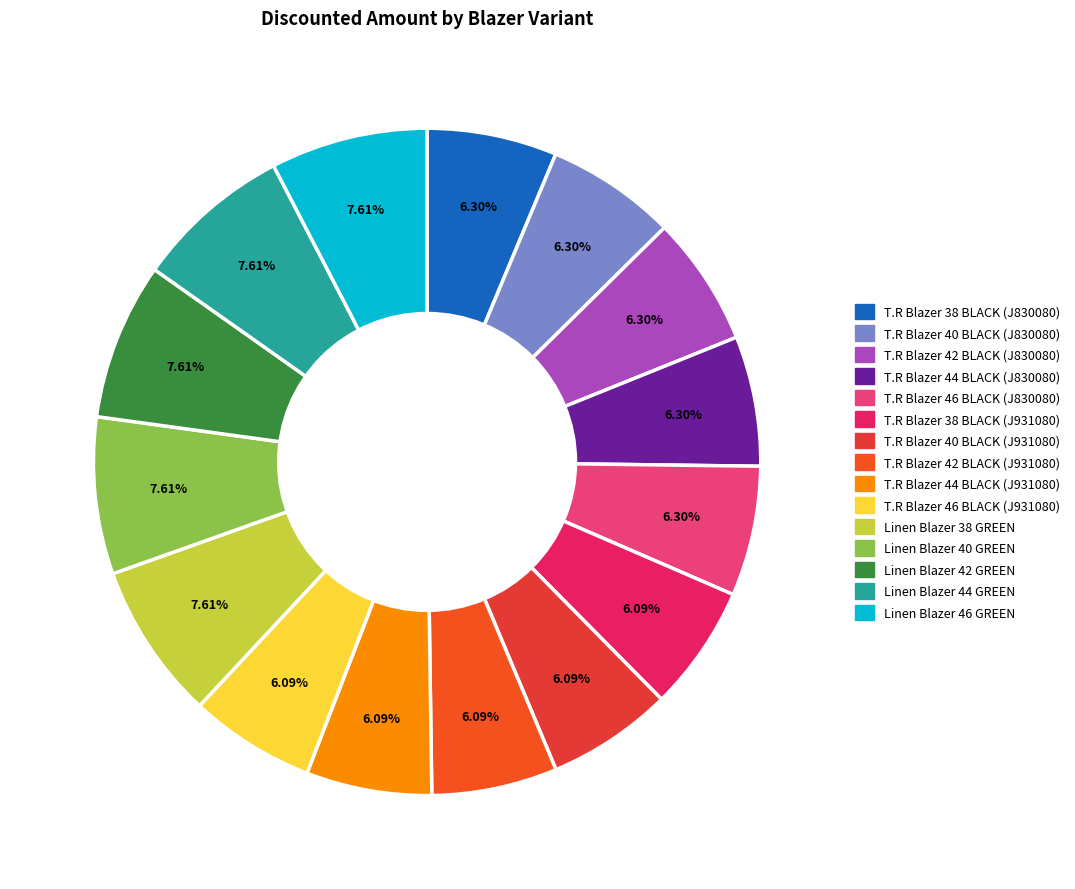

How many segments does this pie chart have?

15